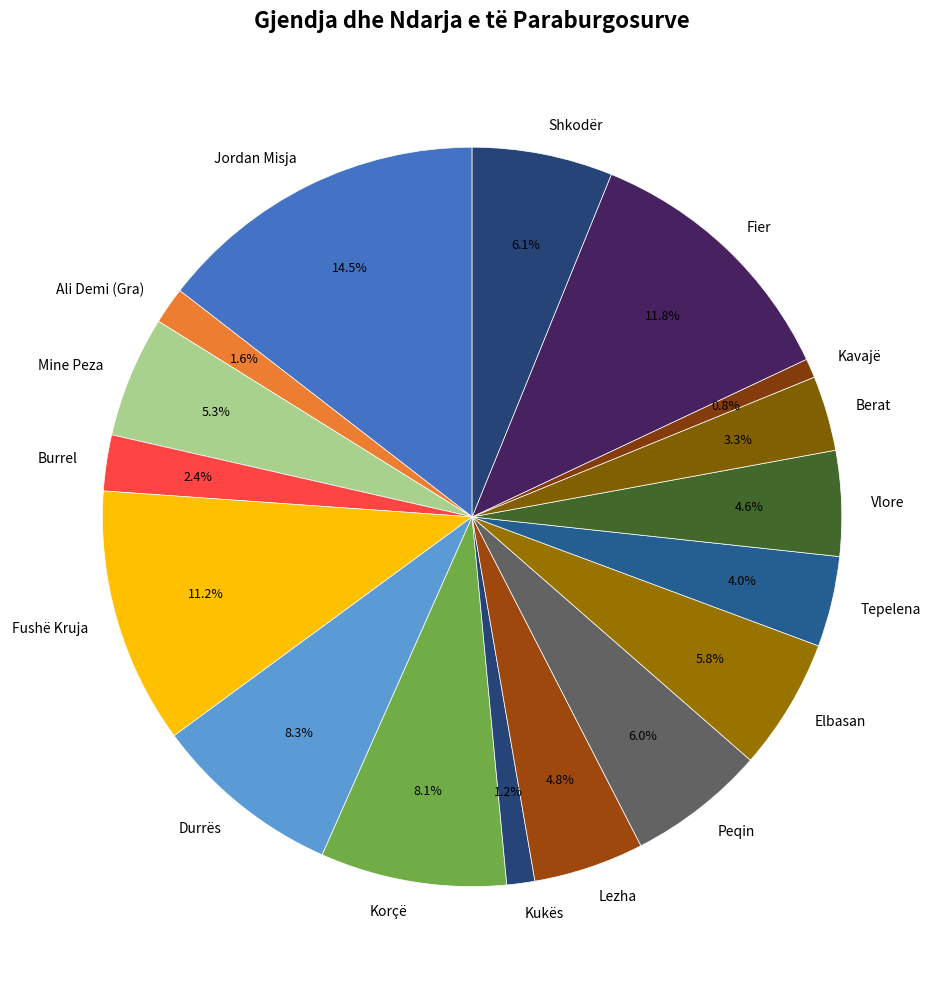

To the nearest percent, what is the average slice percentage?

6%